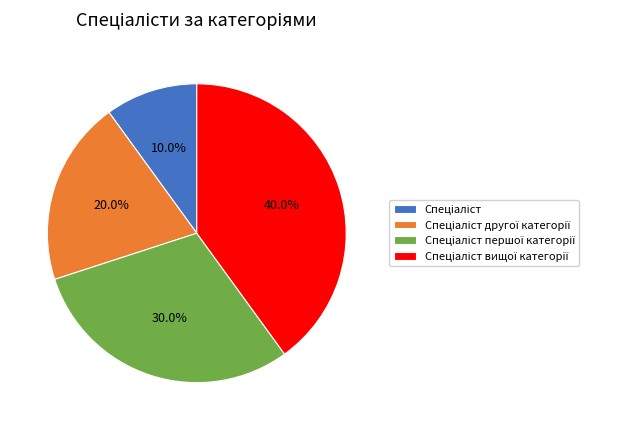

Is there any slice that represents more than half of the pie?

No